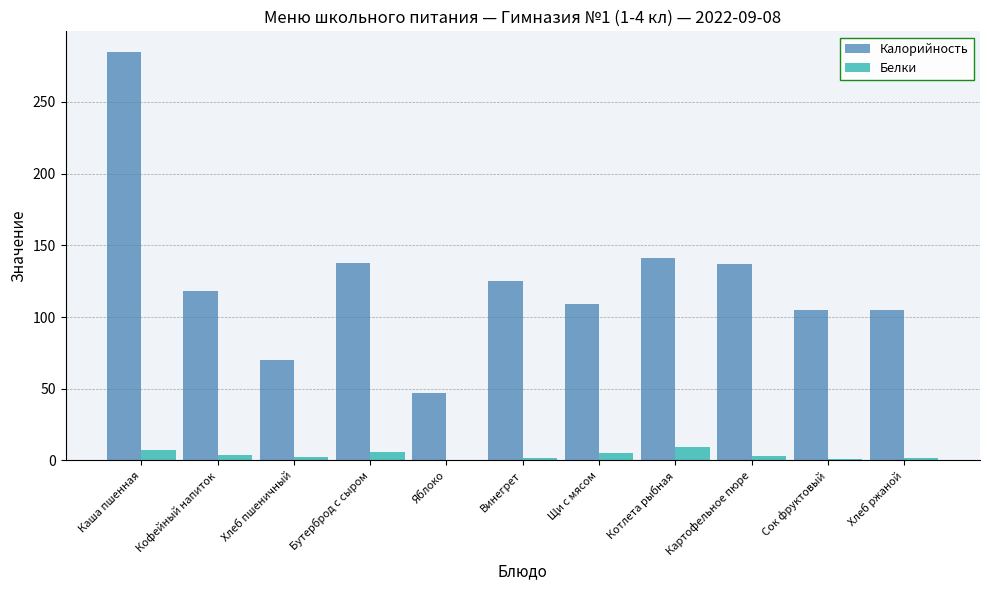

At which label does Калорийность first exceed 118?

Каша пшенная